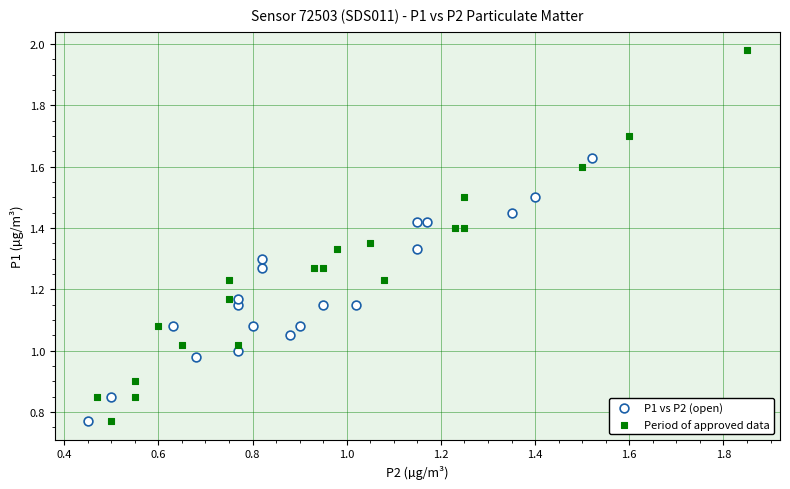

What are all the series names shown in the legend?

P1 vs P2 (open), Period of approved data